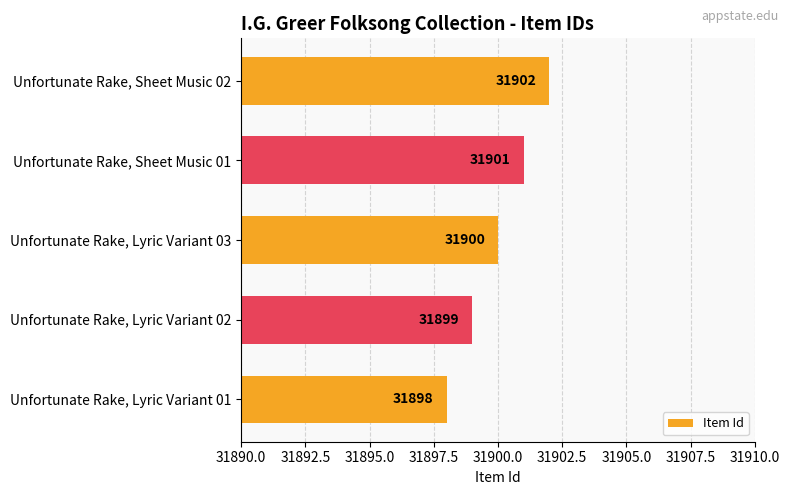

How many series are shown in this chart?

1